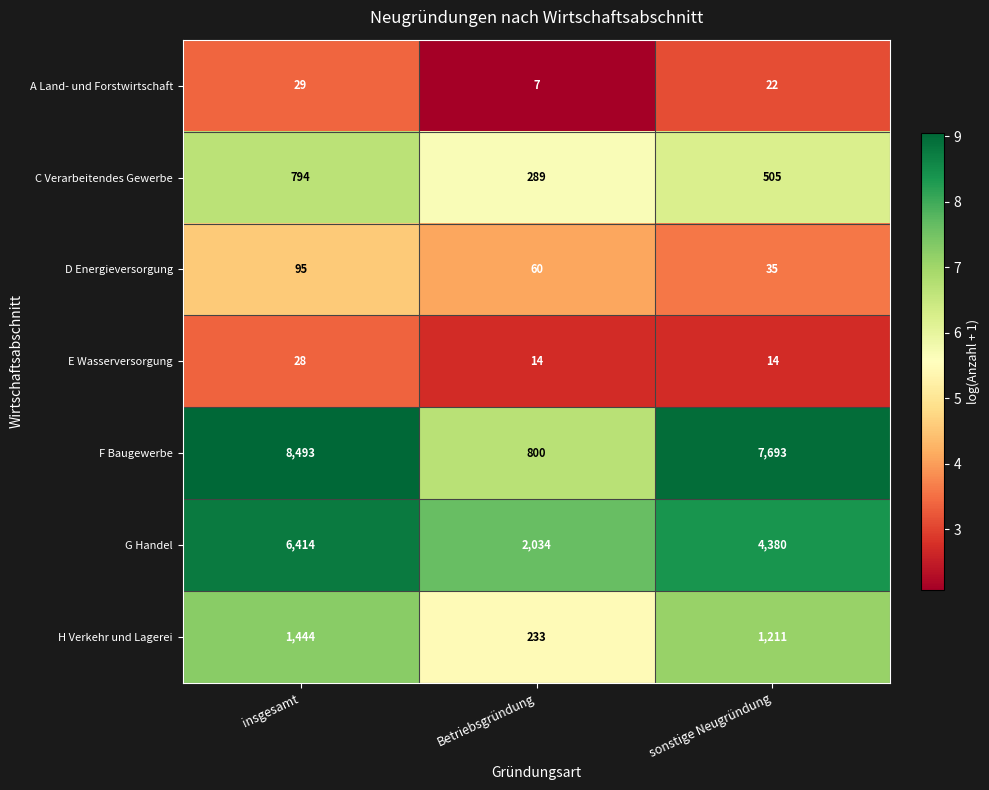

Reading left to right, list all the values displayed in this chart.

A Land- und Forstwirtschaft: insgesamt=29	Betriebsgründung=7	sonstige Neugründung=22
C Verarbeitendes Gewerbe: insgesamt=794	Betriebsgründung=289	sonstige Neugründung=505
D Energieversorgung: insgesamt=95	Betriebsgründung=60	sonstige Neugründung=35
E Wasserversorgung: insgesamt=28	Betriebsgründung=14	sonstige Neugründung=14
F Baugewerbe: insgesamt=8493	Betriebsgründung=800	sonstige Neugründung=7693
G Handel: insgesamt=6414	Betriebsgründung=2034	sonstige Neugründung=4380
H Verkehr und Lagerei: insgesamt=1444	Betriebsgründung=233	sonstige Neugründung=1211